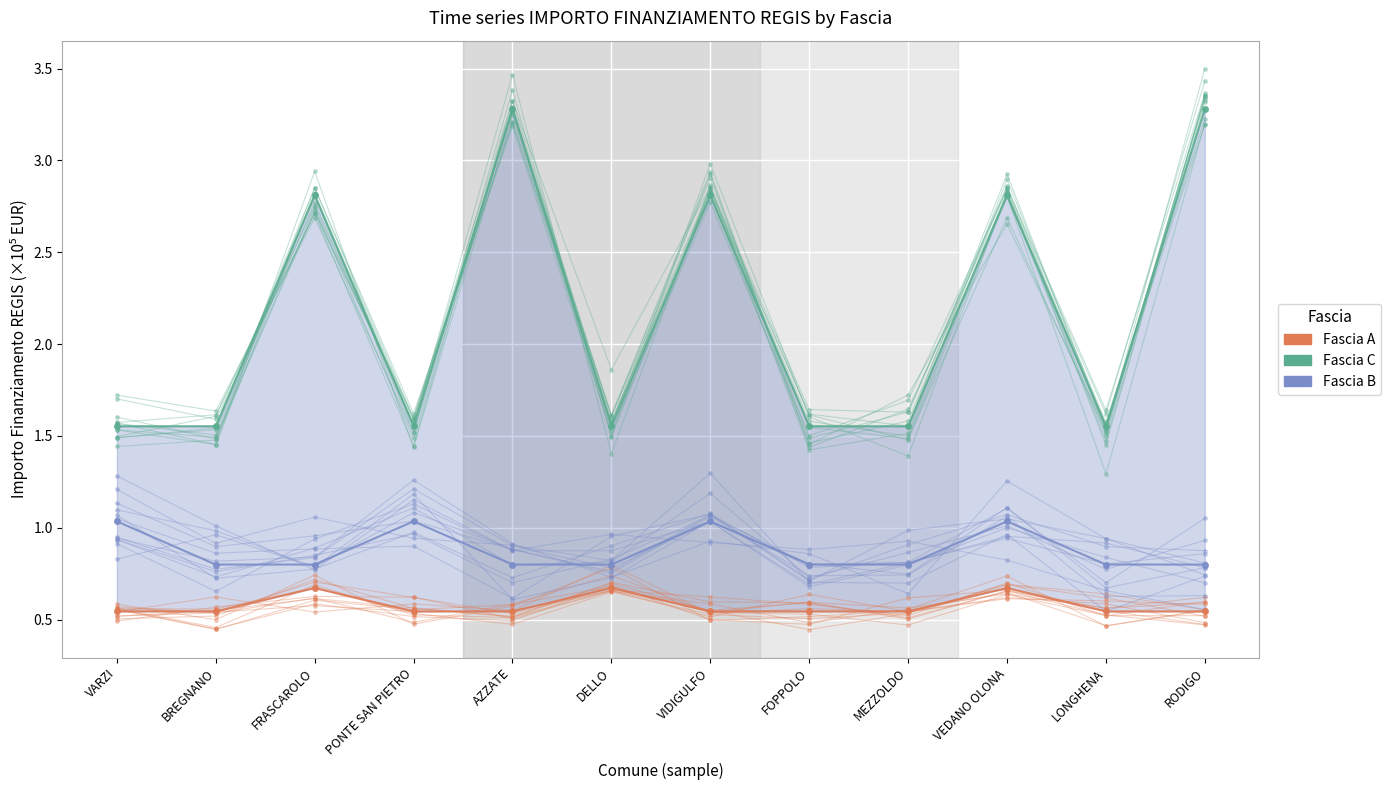

Which has a higher value, VEDANO OLONA or PONTE SAN PIETRO?

VEDANO OLONA